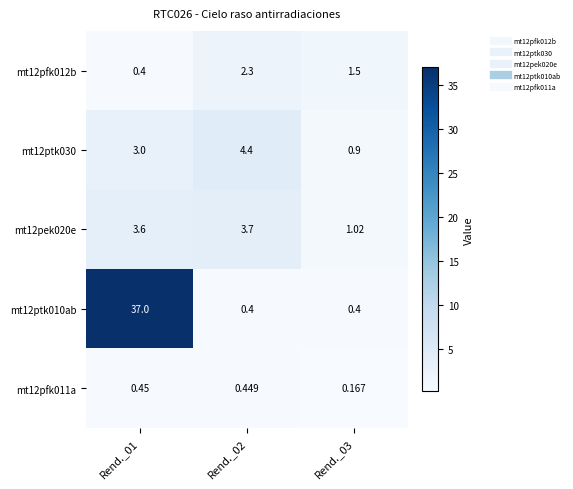

Is the value of mt12pek020e at Rend._02 greater than the value of mt12pfk011a at Rend._03?

Yes